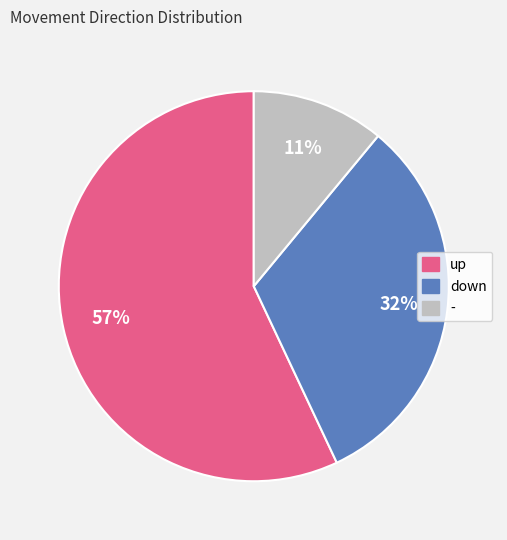

Is it true that - is 3% of the pie?

False